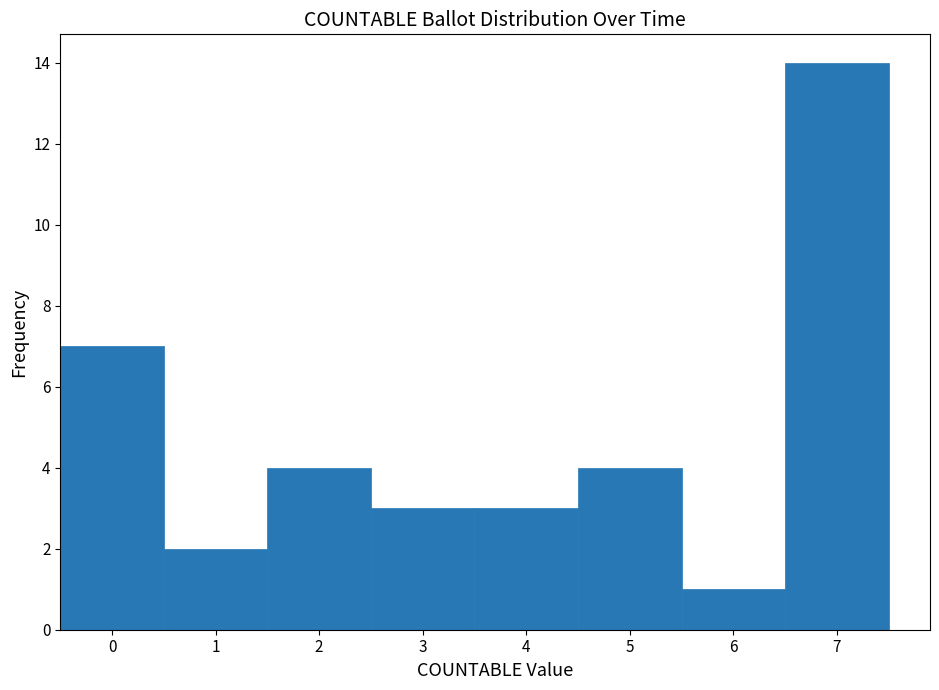

How tall is the bar that spans 3.5 to 4.5 on the x-axis? The values are not printed on the chart, so give them approximately, as read against the axis.

3